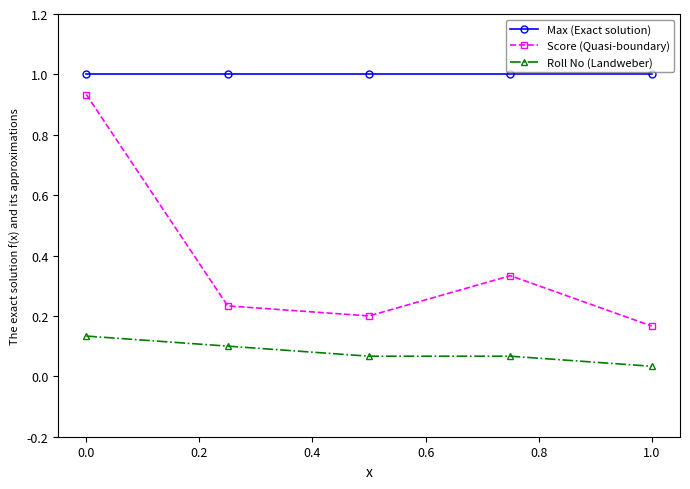

True or false: Score (Quasi-boundary) has more than 2 points higher than both neighbors.

False